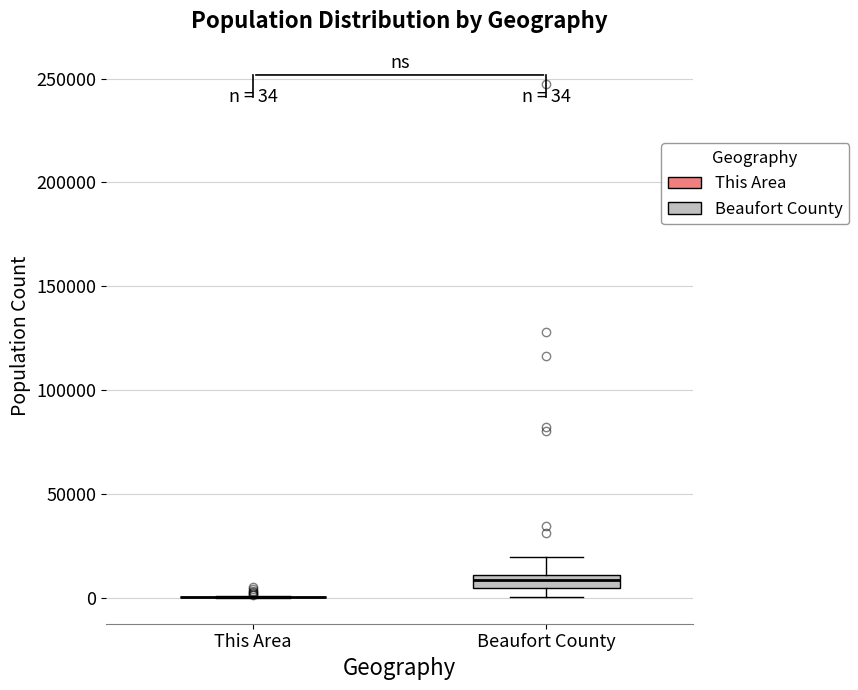

Which box is the tallest, from its lower edge to its upper edge?

Beaufort County